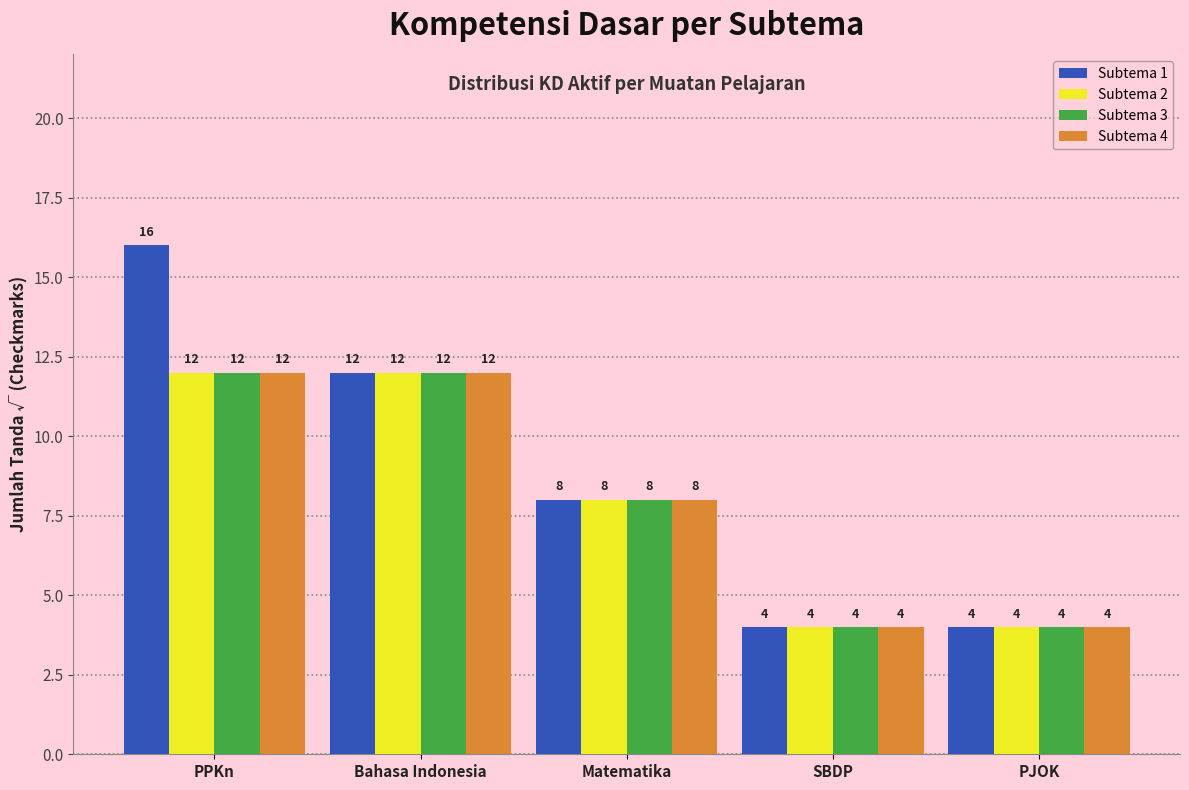

Reading left to right, what are all the values shown in this chart?

Subtema 1: PPKn=16	Bahasa Indonesia=12	Matematika=8	SBDP=4	PJOK=4
Subtema 2: PPKn=12	Bahasa Indonesia=12	Matematika=8	SBDP=4	PJOK=4
Subtema 3: PPKn=12	Bahasa Indonesia=12	Matematika=8	SBDP=4	PJOK=4
Subtema 4: PPKn=12	Bahasa Indonesia=12	Matematika=8	SBDP=4	PJOK=4